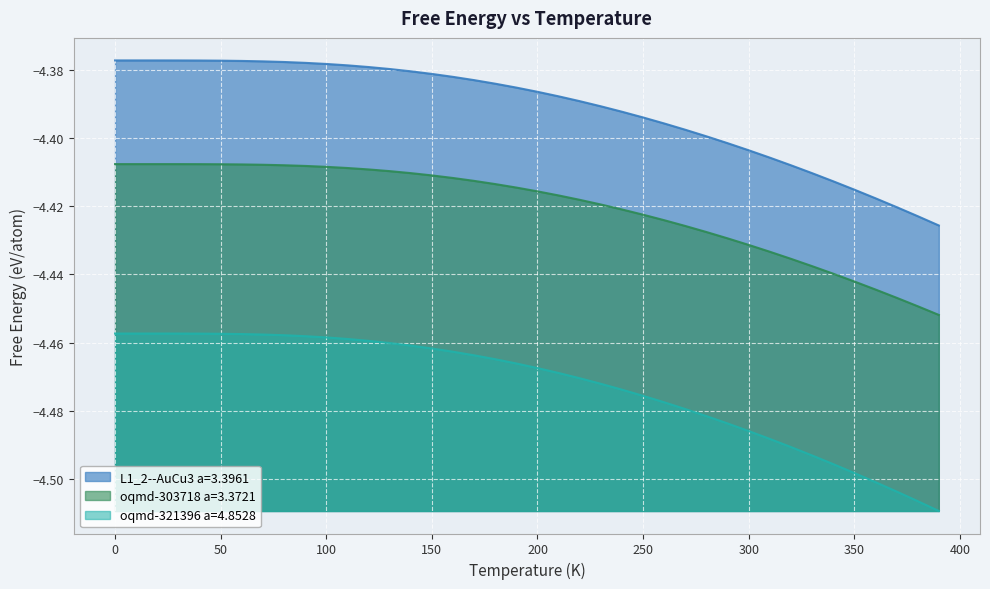

What is the sum of all L1_2--AuCu3 a=3.3961 values?

-175.7